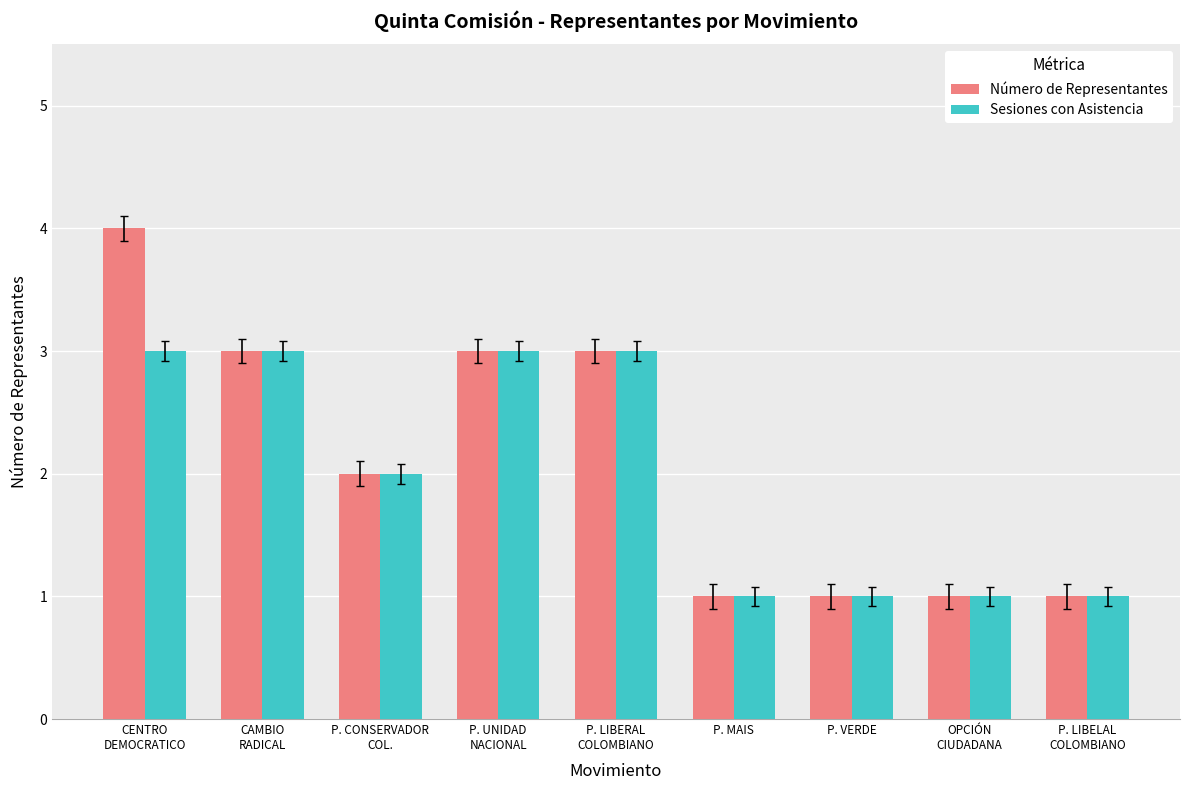

Reading left to right, list all the values displayed in this chart.

Número de Representantes: CENTRO
DEMOCRATICO=4	CAMBIO
RADICAL=3	P. CONSERVADOR
COL.=2	P. UNIDAD
NACIONAL=3	P. LIBERAL
COLOMBIANO=3	P. MAIS=1	P. VERDE=1	OPCIÓN
CIUDADANA=1	P. LIBELAL
COLOMBIANO=1
Sesiones con Asistencia: CENTRO
DEMOCRATICO=3	CAMBIO
RADICAL=3	P. CONSERVADOR
COL.=2	P. UNIDAD
NACIONAL=3	P. LIBERAL
COLOMBIANO=3	P. MAIS=1	P. VERDE=1	OPCIÓN
CIUDADANA=1	P. LIBELAL
COLOMBIANO=1